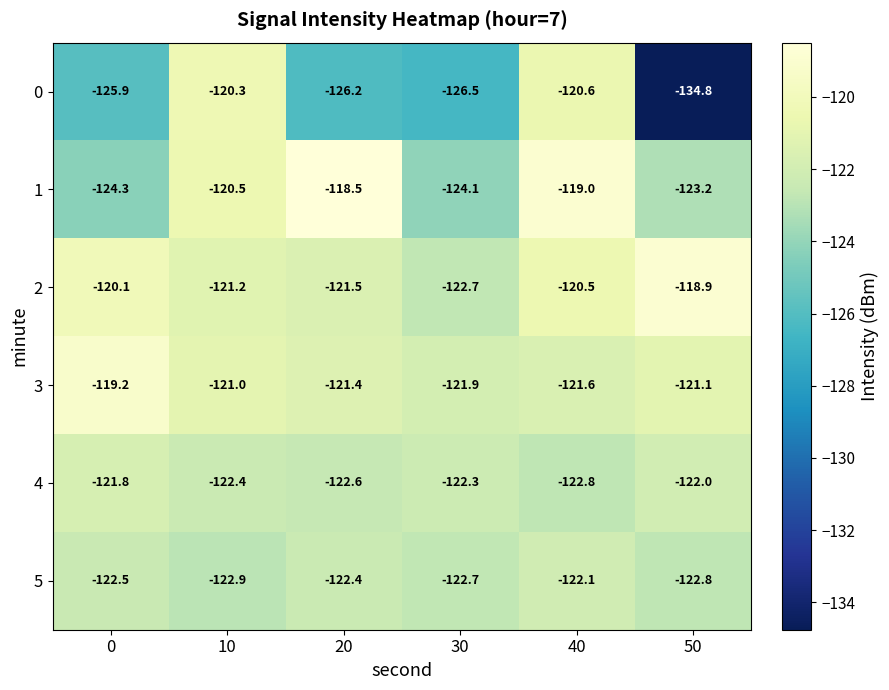

What is the sum of the 3 values at 10 and 0?

-240.2